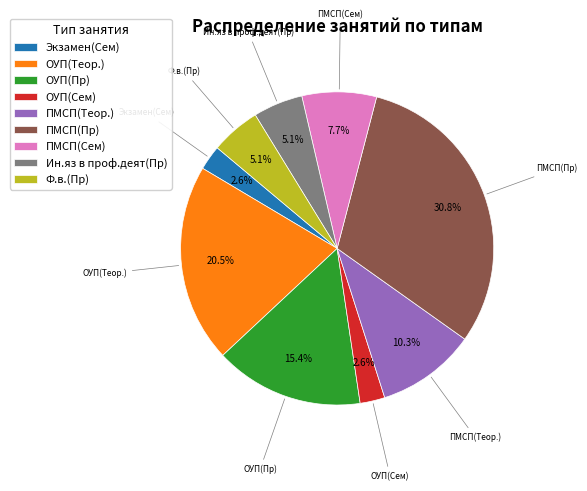

Is it true that ПМСП(Пр) is 42% of the pie?

False